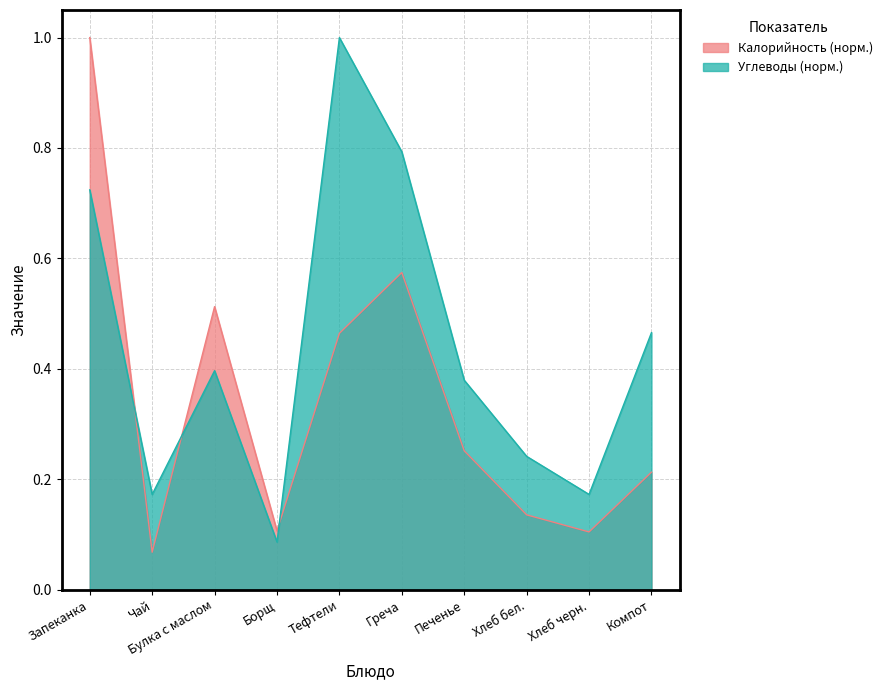

How many interior local peaks does the Калорийность series have?

2